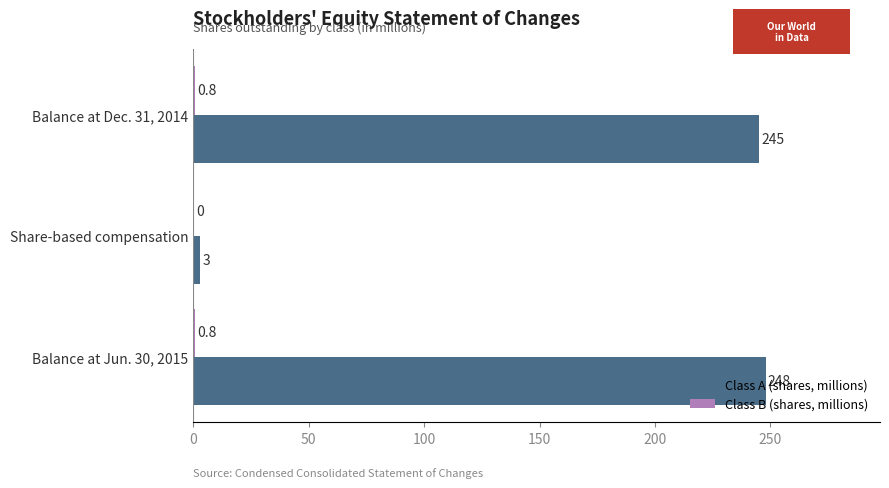

At which category is the sum across all series the highest?

Balance at Jun. 30, 2015